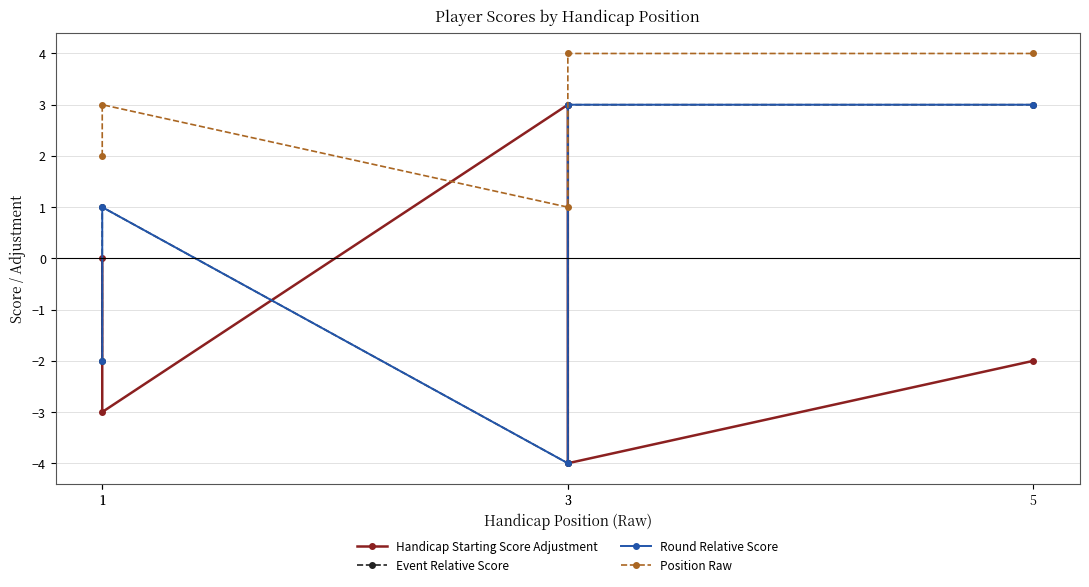

What is the total value across all series at 5?

8